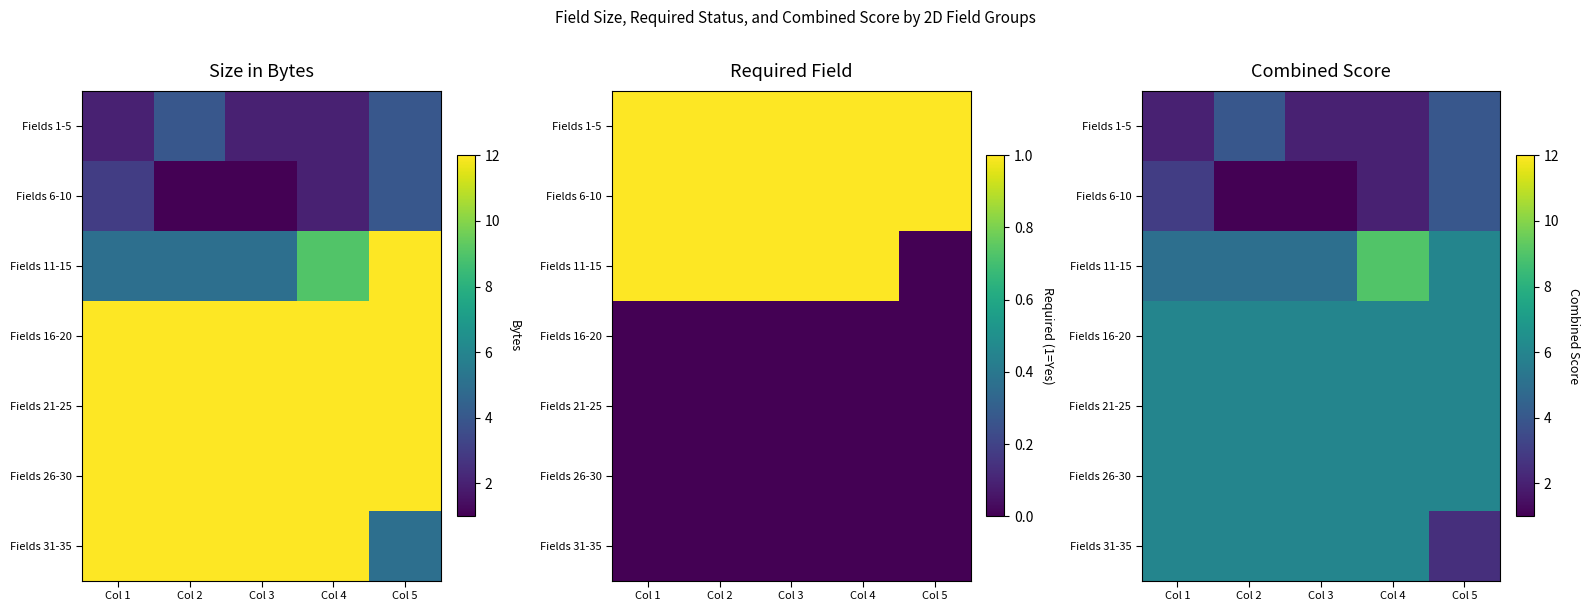

List the series in order of their peak value, highest first.

Fields 11-15, Fields 16-20, Fields 21-25, Fields 26-30, Fields 31-35, Fields 1-5, Fields 6-10